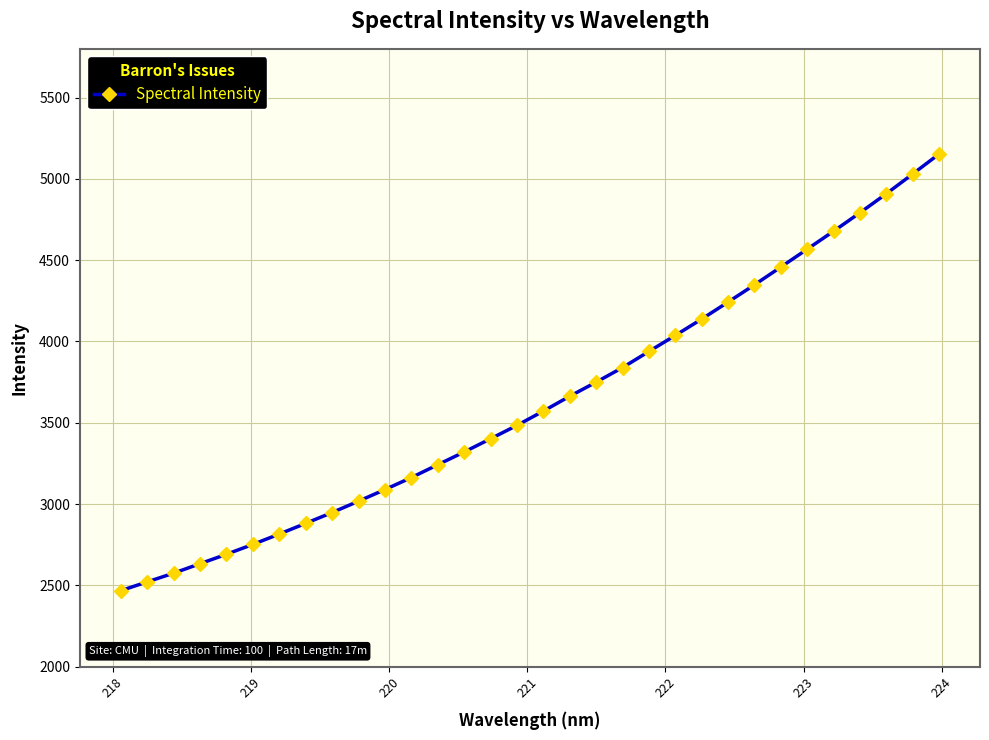

True or false: the data has more than 0 interior local peaks.

False